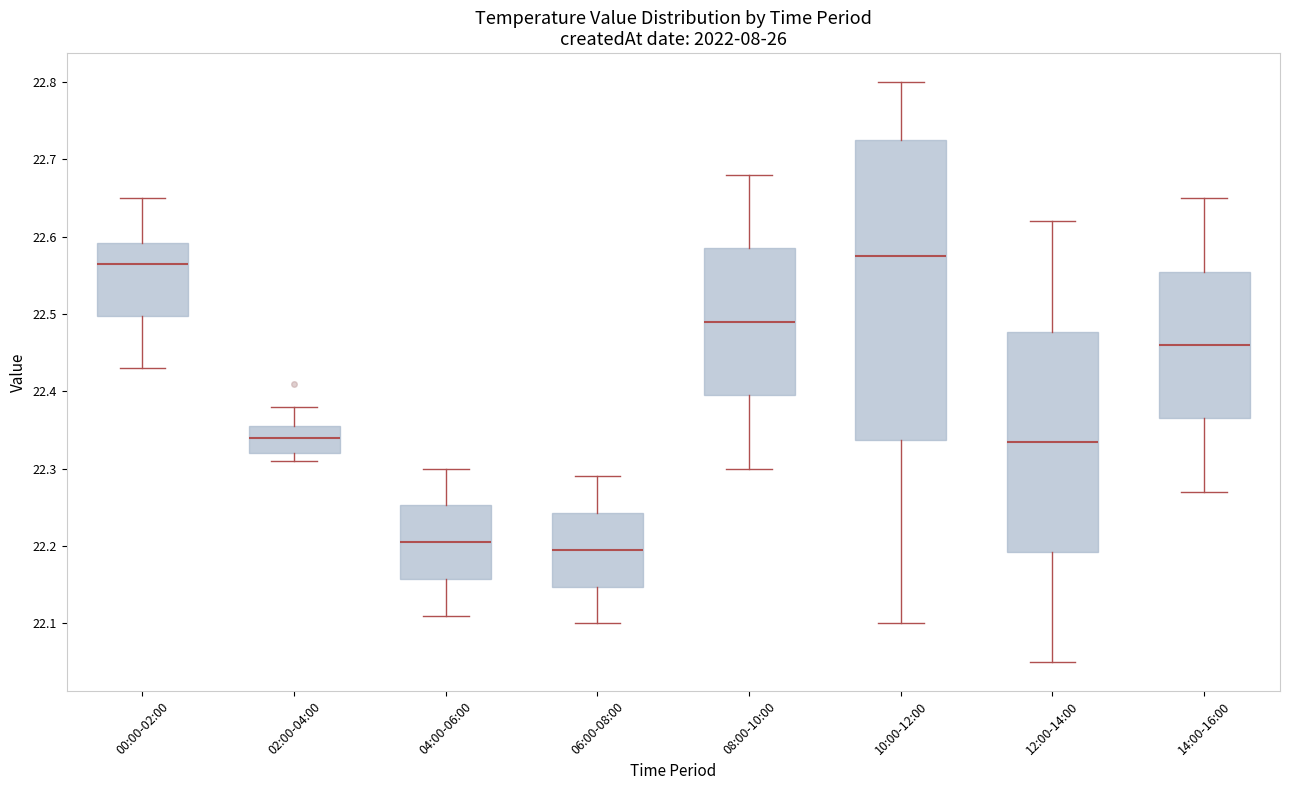

Reading left to right, transcribe this box plot: for each box, give where its median line is, the range the box spans, and where its two whiskers end, as read against the y-axis. The values are not printed on the chart, so give them approximately, as read against the axis.

00:00-02:00: median 22.57, box 22.50 to 22.59, whiskers 22.43 to 22.65
02:00-04:00: median 22.34, box 22.32 to 22.36, whiskers 22.31 to 22.38
04:00-06:00: median 22.21, box 22.16 to 22.25, whiskers 22.11 to 22.30
06:00-08:00: median 22.20, box 22.15 to 22.24, whiskers 22.10 to 22.29
08:00-10:00: median 22.49, box 22.40 to 22.59, whiskers 22.30 to 22.68
10:00-12:00: median 22.58, box 22.34 to 22.73, whiskers 22.10 to 22.80
12:00-14:00: median 22.34, box 22.19 to 22.48, whiskers 22.05 to 22.62
14:00-16:00: median 22.46, box 22.37 to 22.56, whiskers 22.27 to 22.65